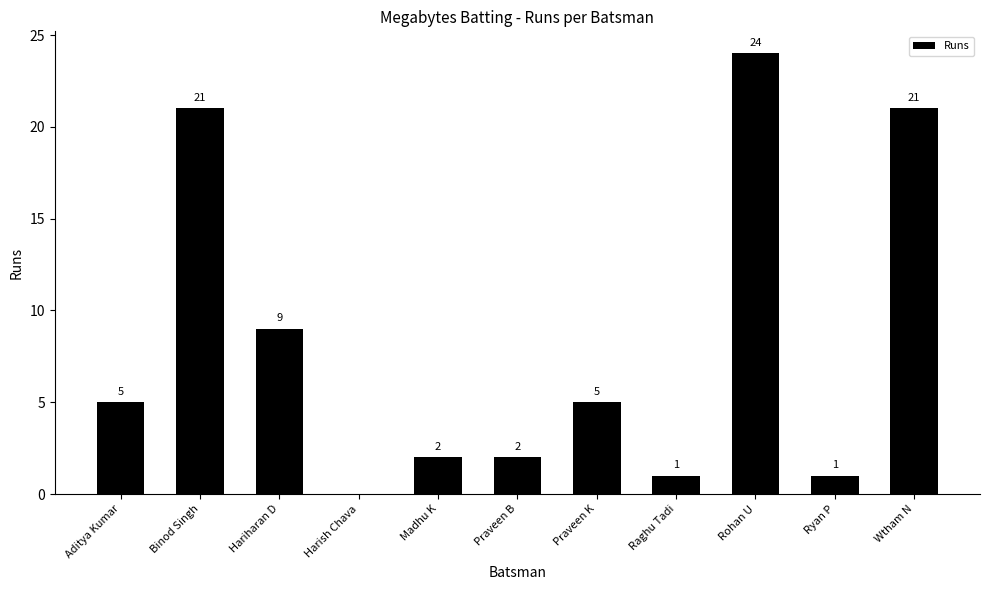

Which label corresponds to the largest value in the chart?

Rohan U